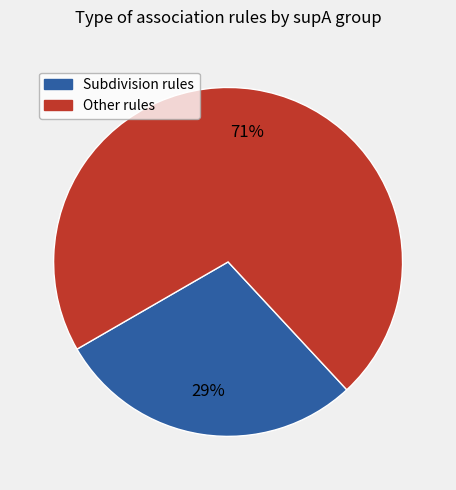

To the nearest percent, what is the average slice percentage?

50%